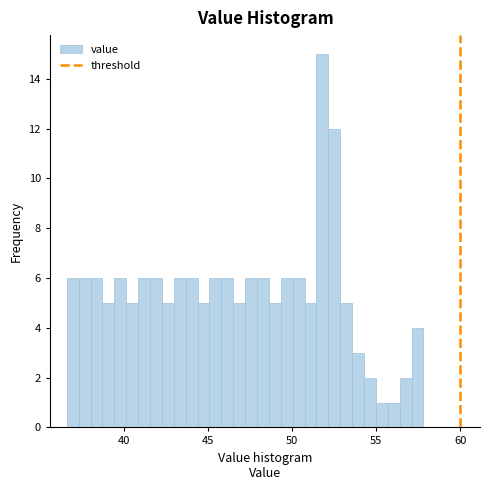

Read against the x-axis, roughly where is the centre of the tallest bar?

52.0